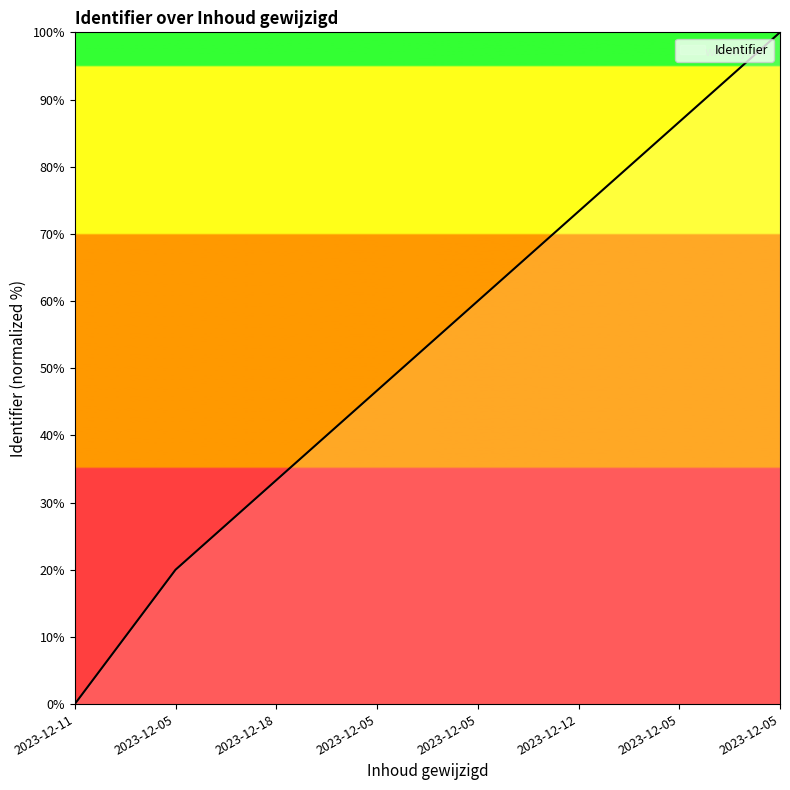

Approximately how many times larger is the value at 2023-12-05 compared to 2023-12-05?

0.5